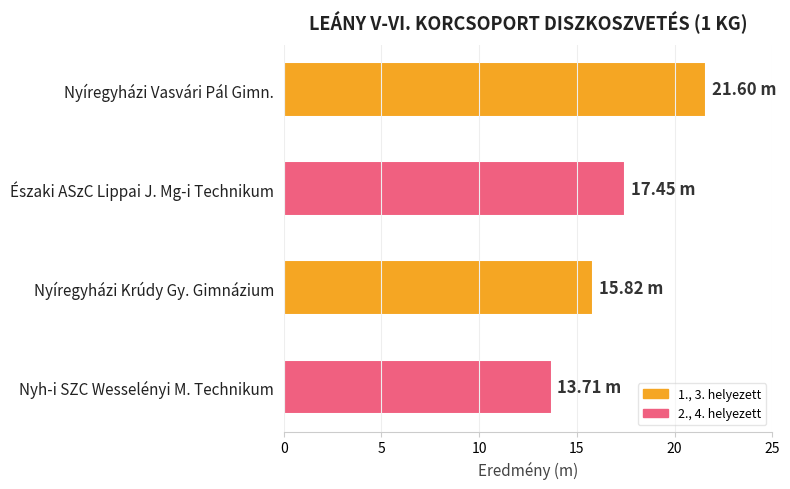

What is the sum of all values?

68.6